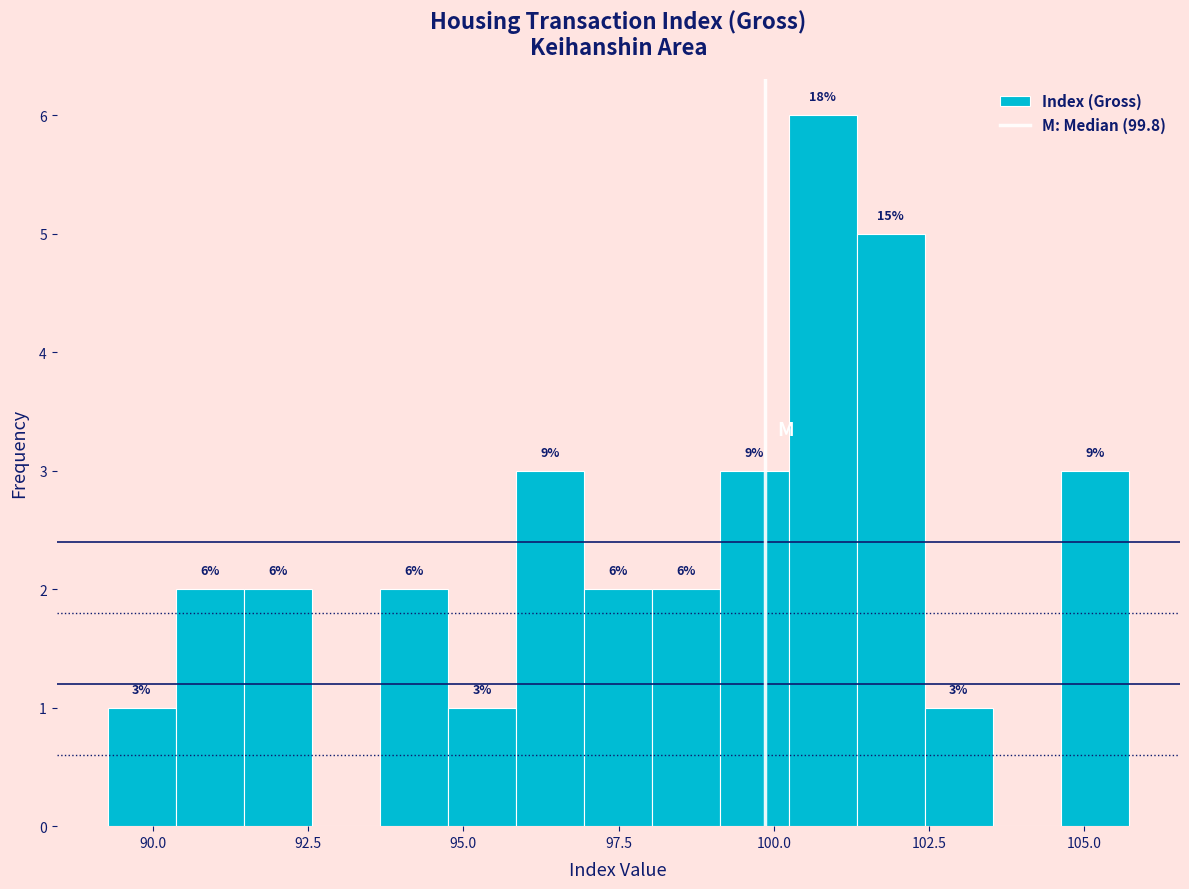

Around what value on the x-axis is the tallest bar? Give the approximate position of its centre, as read against the axis.

101.0